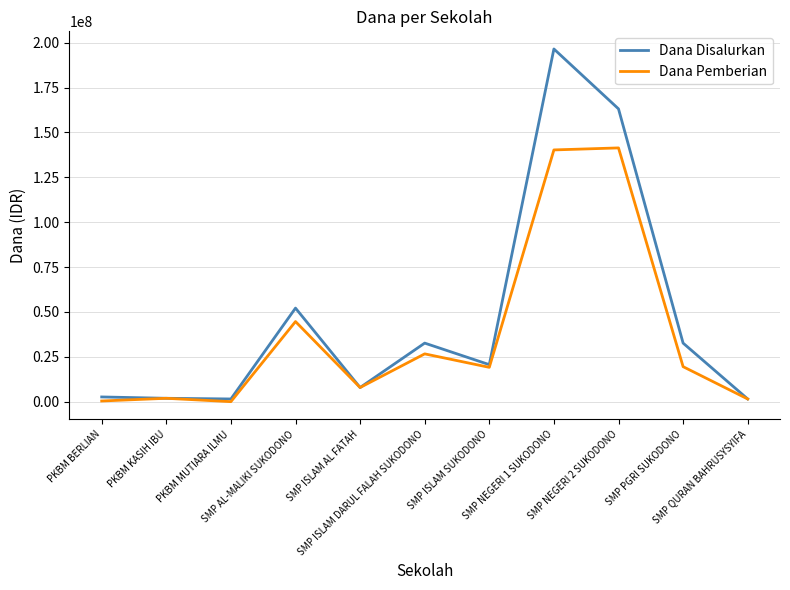

What is the greatest value displayed?

196500000